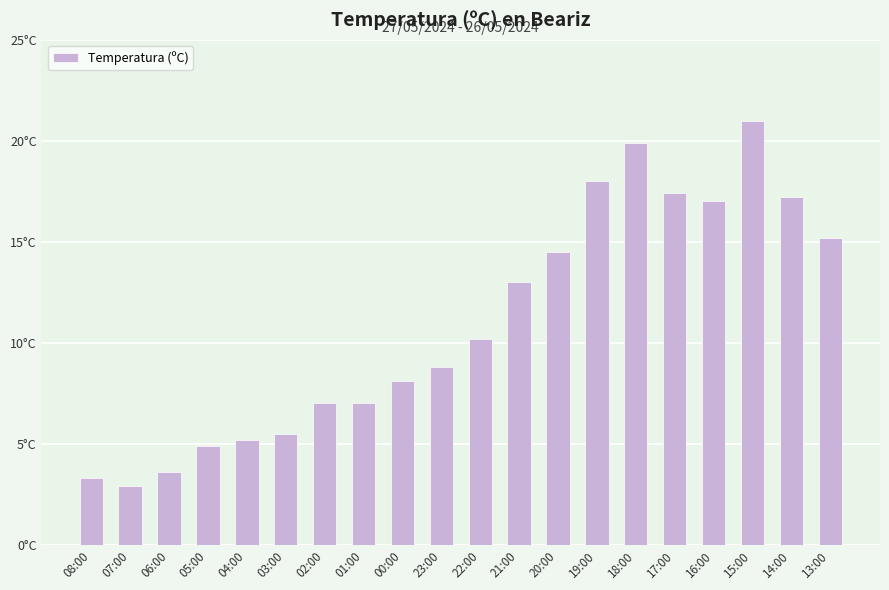

Does the chart contain any negative values?

No